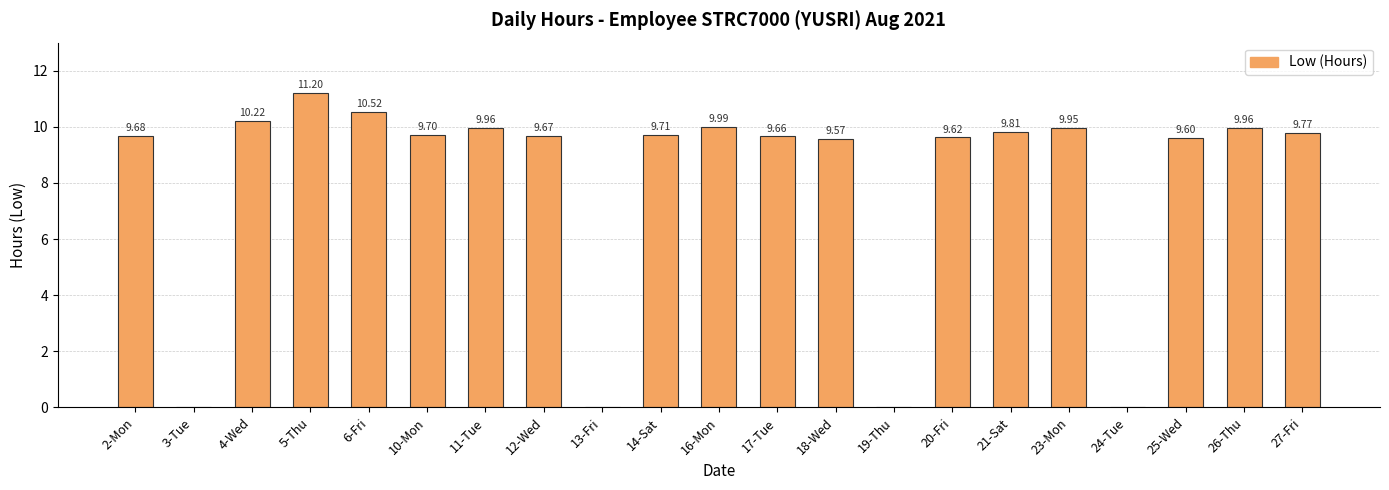

Which has a higher value, 12-Wed or 25-Wed?

12-Wed